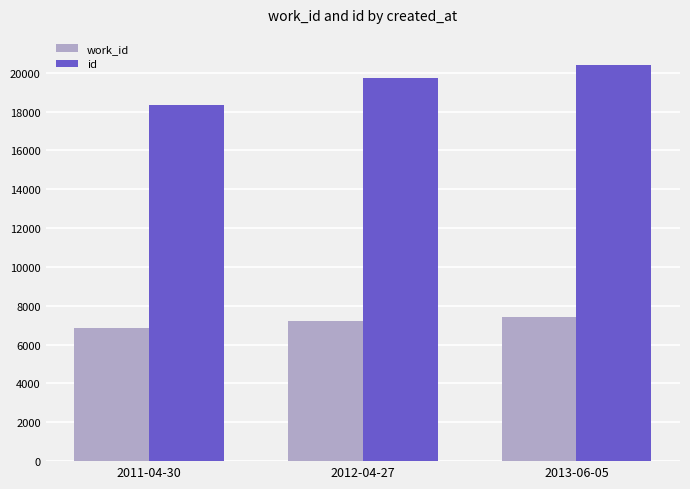

What is the label of the 2nd bar from the left?

2012-04-27